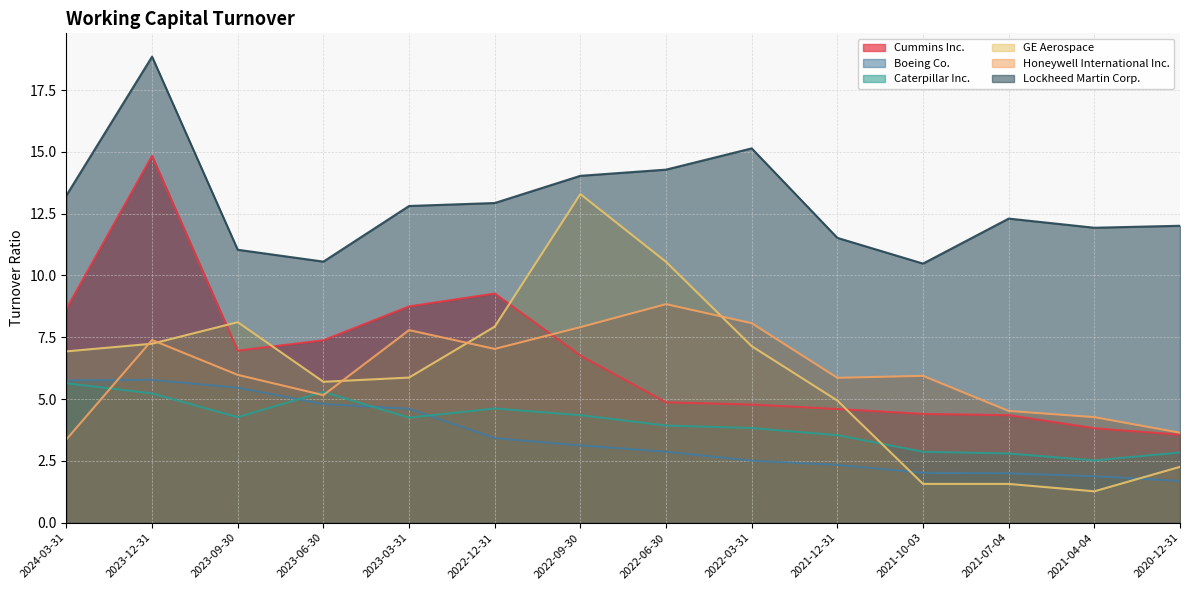

The value of Caterpillar Inc. at 2021-07-04 is 2.8. True or false?

True